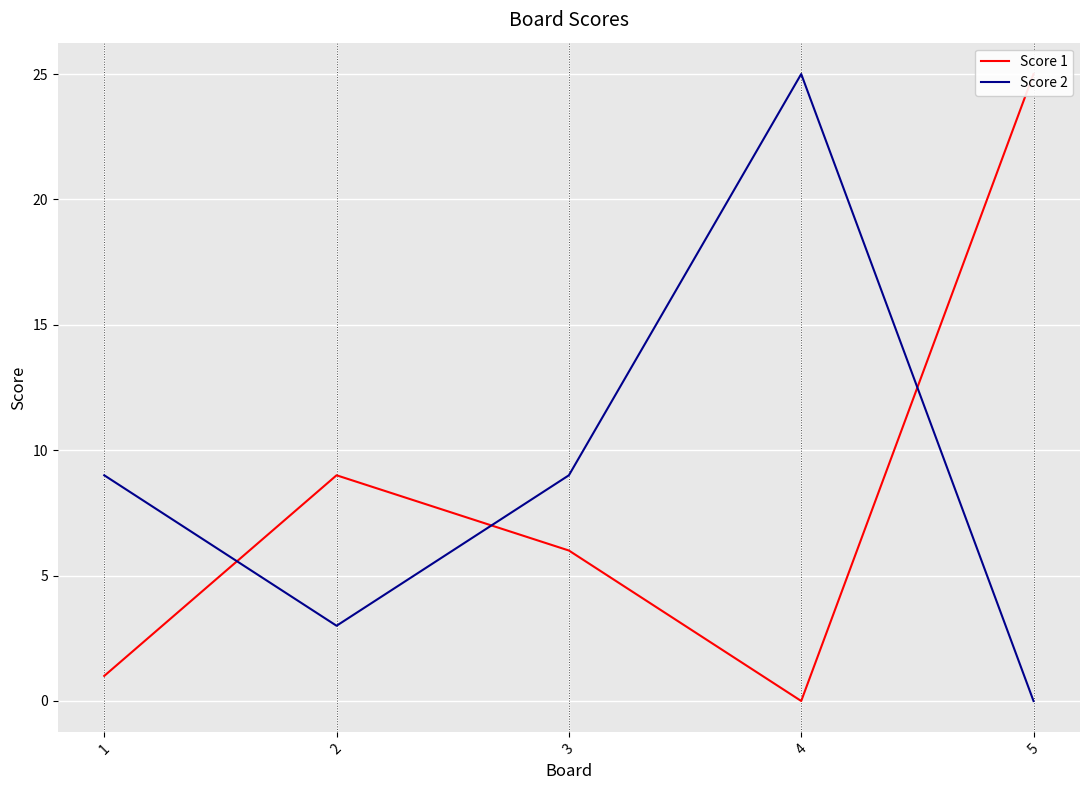

Where is the first local minimum for Score 1?

4